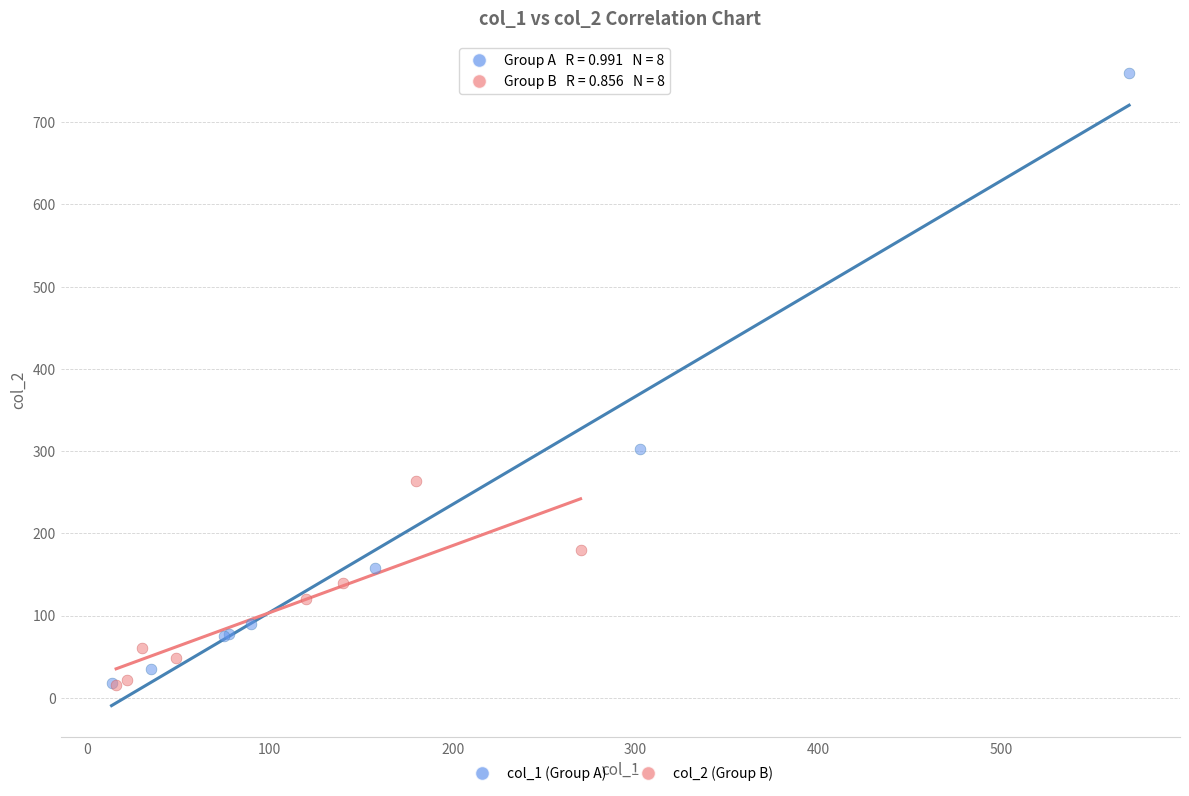

Which series reaches the maximum Y coordinate?

col_1 (Group A)